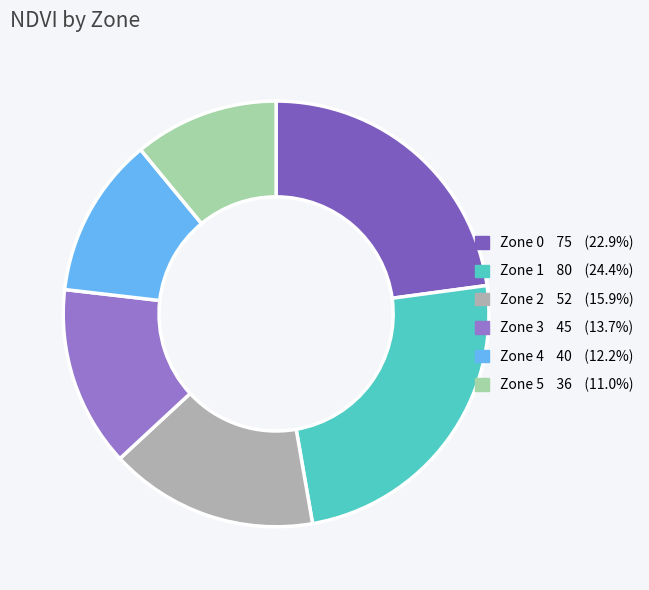

Which category has the biggest portion of the pie?

Zone 1